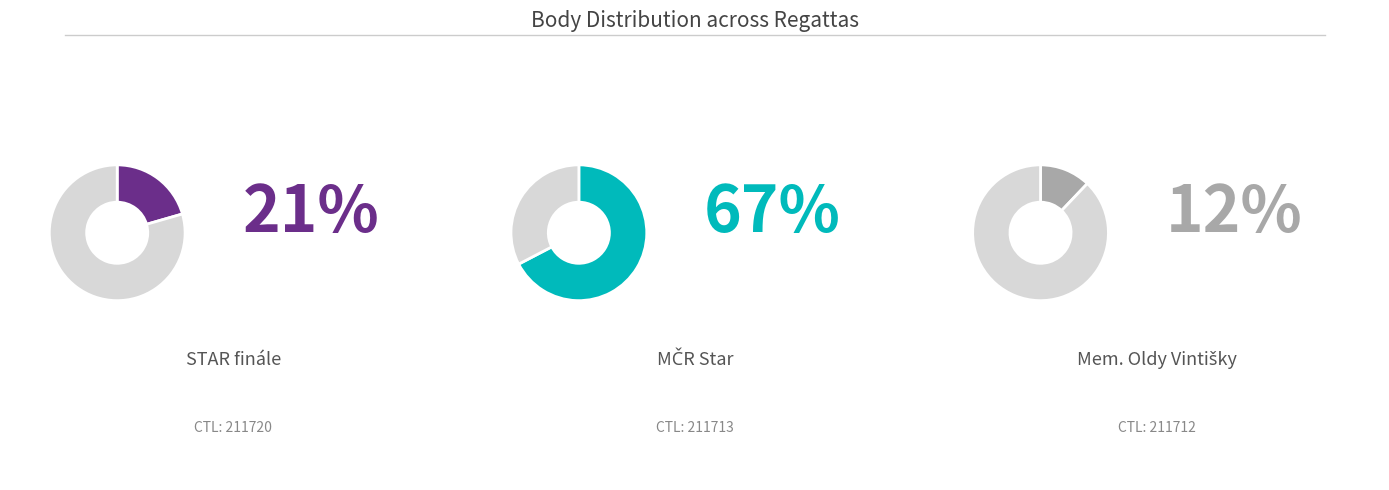

How much of the chart is everything except 211712?

87.9%